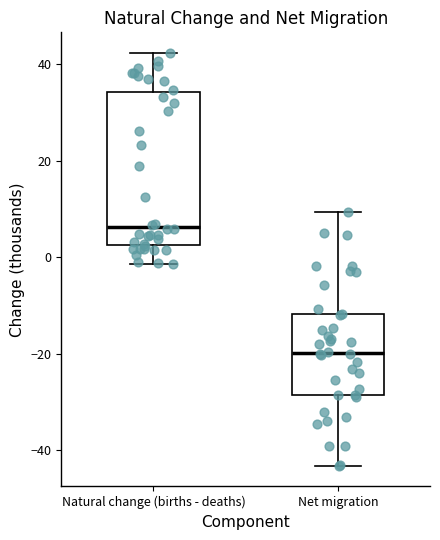

Reading left to right, read every box against the y-axis: the position of its median line, the range the box covers, and the ends of its whiskers. The values are not printed on the chart, so give them approximately, as read against the axis.

Natural change (births - deaths): median 6, box 2 to 34, whiskers -2 to 42
Net migration: median -20, box -28 to -12, whiskers -44 to 10